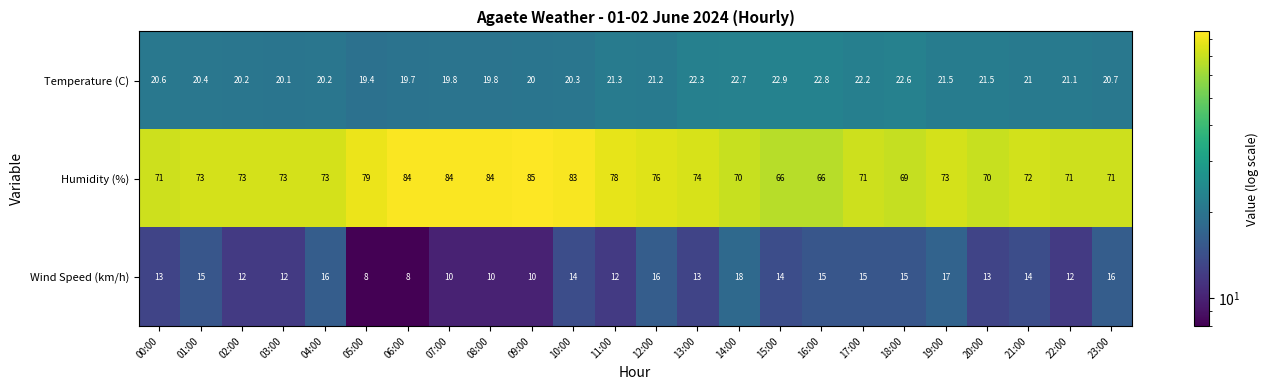

List the series in order of their peak value, lowest first.

Wind Speed (km/h), Temperature (C), Humidity (%)